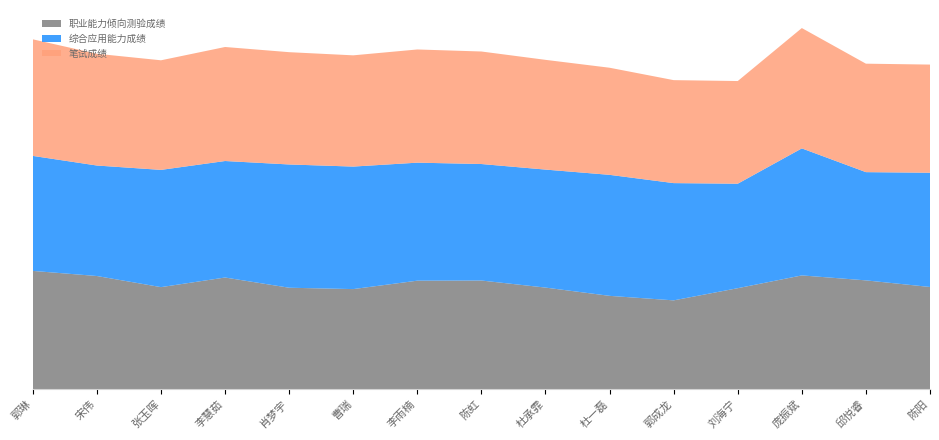

Reading right to left, extract all data points from this chart.

职业能力倾向测验成绩: 陈阳=67.9	邱悦睿=72.3	庞振斌=75.6	刘海宁=67.1	郭成龙=59.0	杜一磊=62.0	杜承霏=67.5	陈虹=72.2	李雨楠=72.1	曹瑞=66.5	肖梦宇=67.4	李慧茹=74.2	张玉晖=67.8	宋伟=75.2	郭琳=78.6
综合应用能力成绩: 陈阳=76.0	邱悦睿=72.0	庞振斌=84.5	刘海宁=69.5	郭成龙=78.0	杜一磊=80.5	杜承霏=78.5	陈虹=77.5	李雨楠=78.5	曹瑞=81.5	肖梦宇=82.0	李慧茹=77.5	张玉晖=78.0	宋伟=73.5	郭琳=76.5
笔试成绩: 陈阳=72.0	邱悦睿=72.2	庞振斌=80.0	刘海宁=68.3	郭成龙=68.5	杜一磊=71.2	杜承霏=73.0	陈虹=74.8	李雨楠=75.3	曹瑞=74.0	肖梦宇=74.7	李慧茹=75.8	张玉晖=72.9	宋伟=74.3	郭琳=77.5